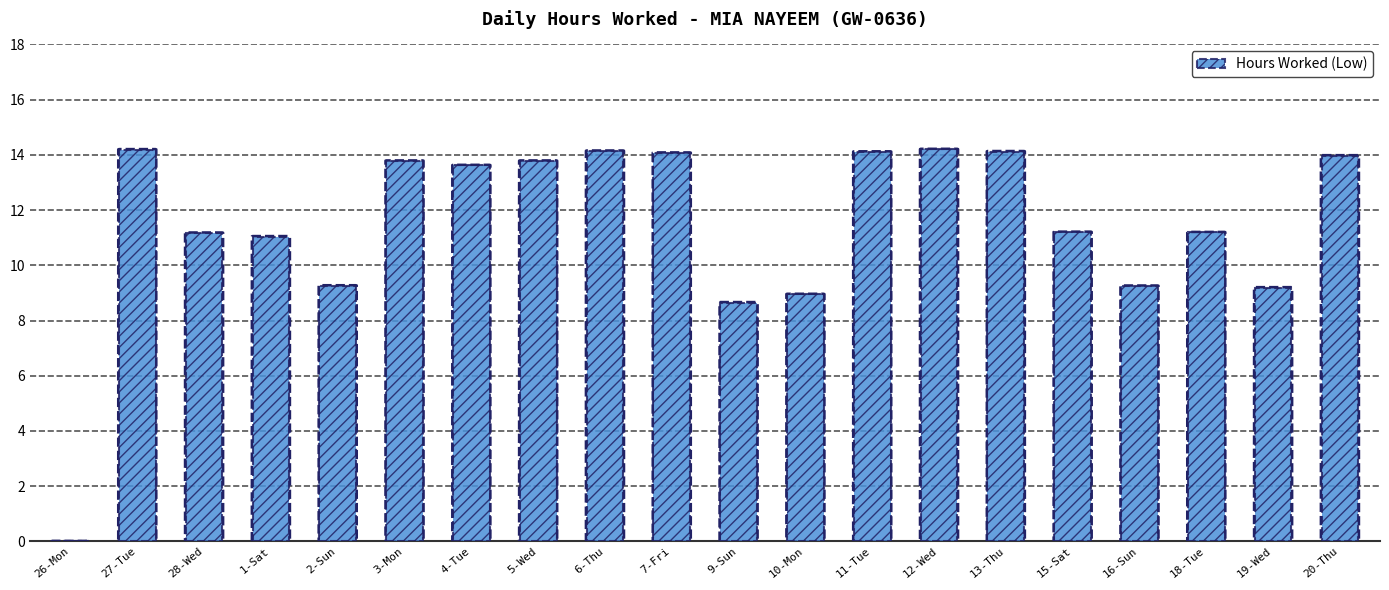

At which label does the data first exceed 13?

27-Tue